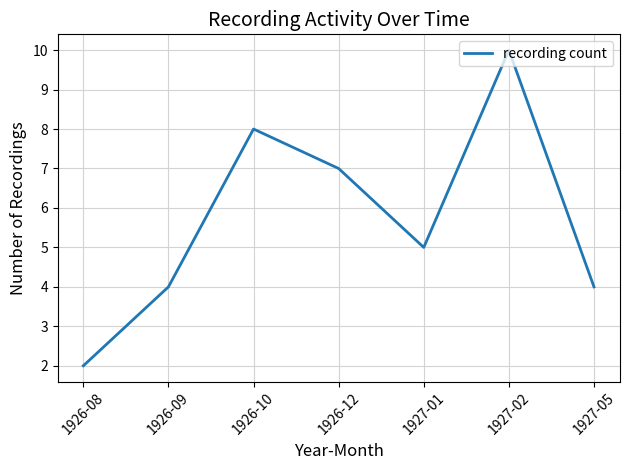

What is the sum of the values at 1927-01 and 1926-09?

9